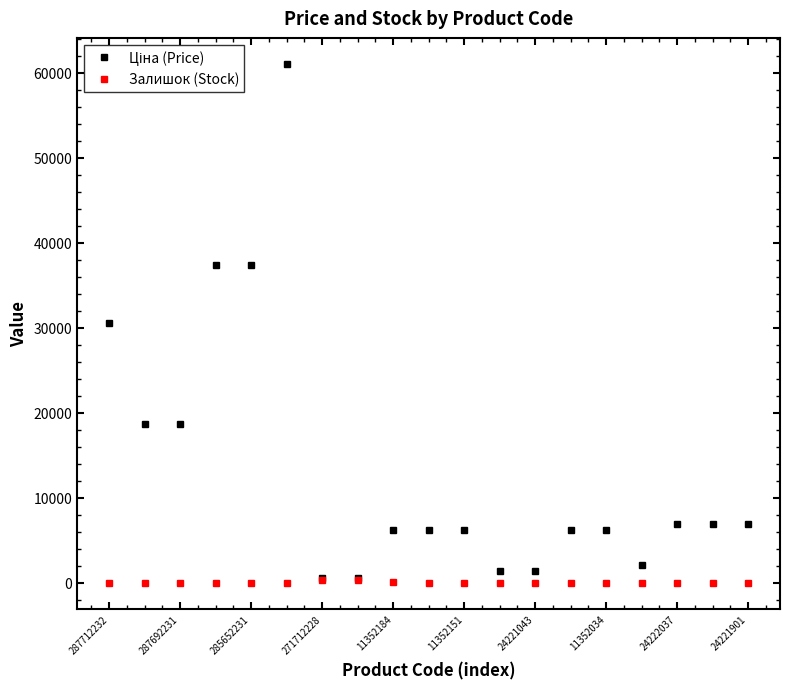

True or false: Залишок (Stock) has more than 0 points higher than both neighbors.

True